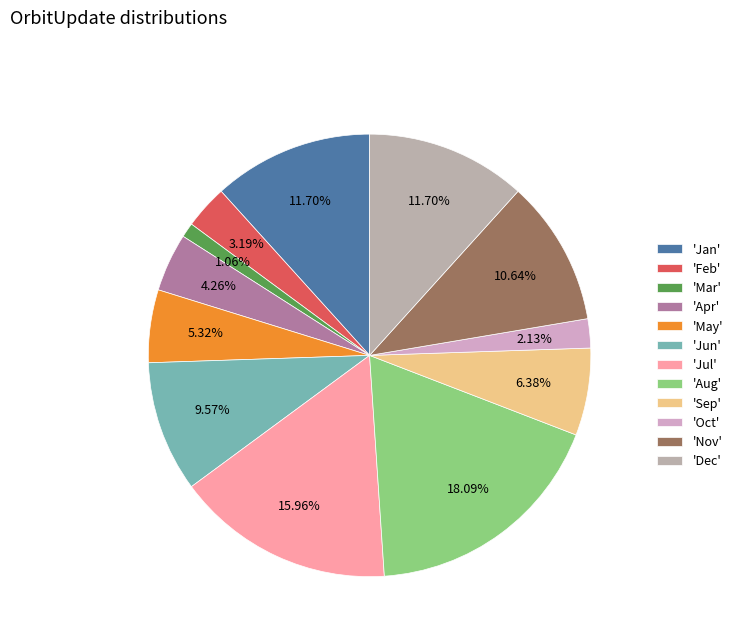

Count the number of slices in the pie.

12